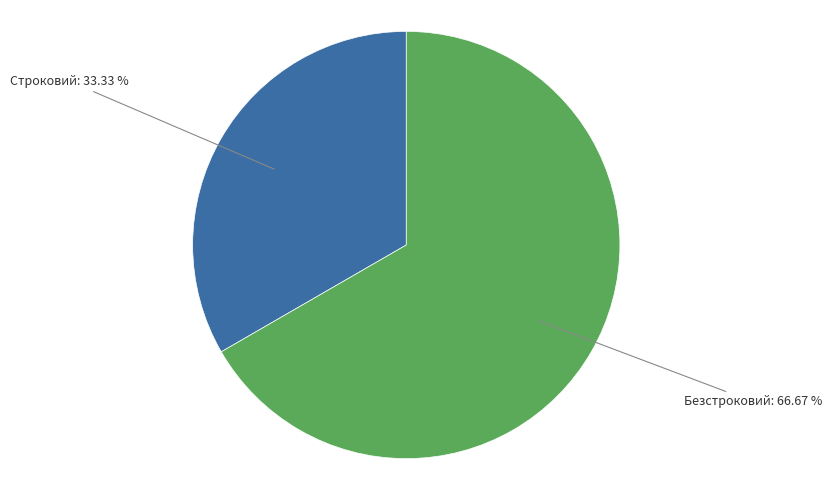

Approximately how many times larger is the value at Строковий compared to Безстроковий?

0.5